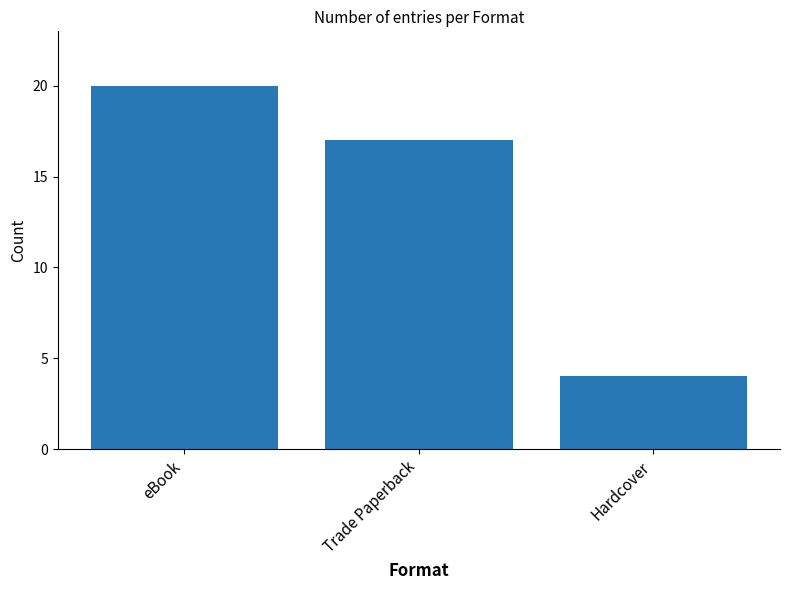

How many distinct data groups are displayed?

1